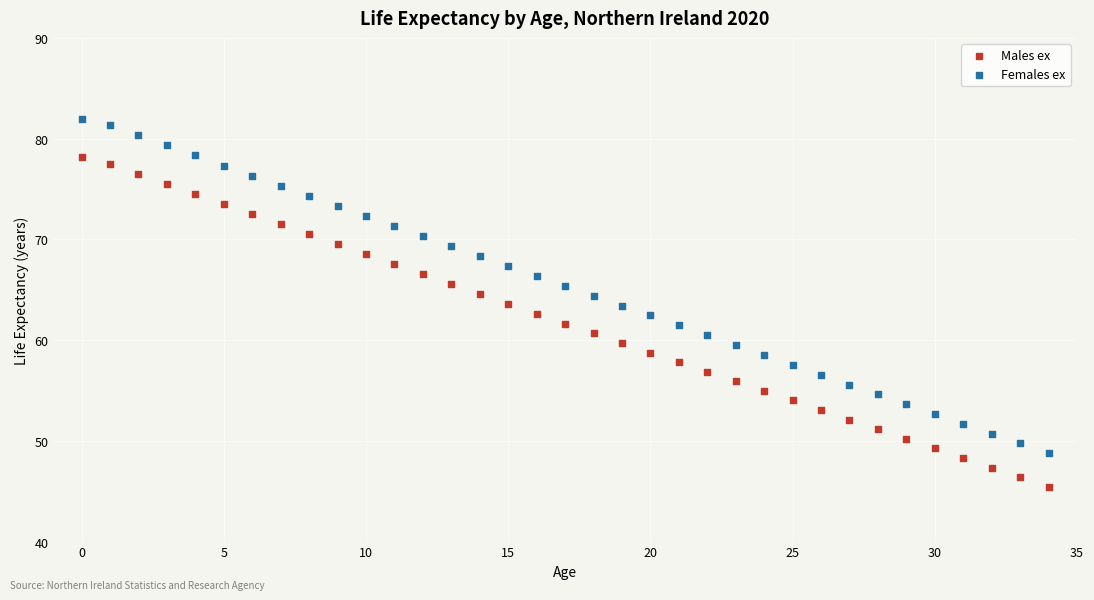

Which series contains the highest Y value?

Females ex